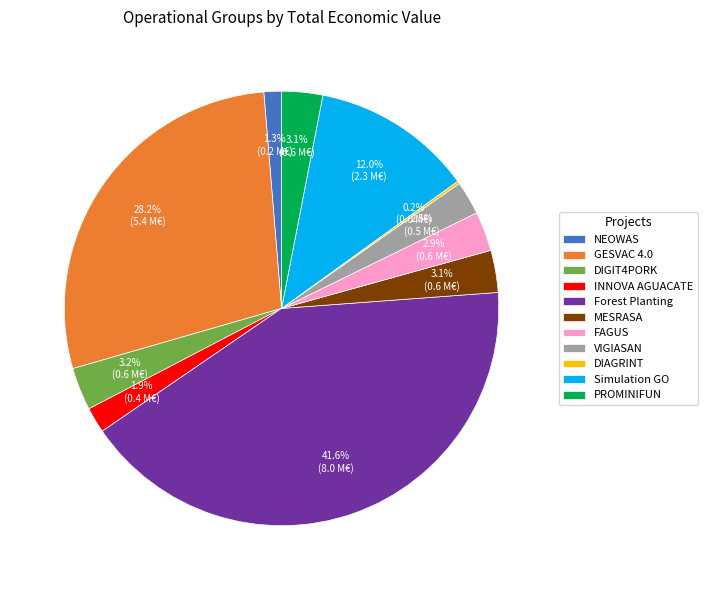

Between Forest Planting and GESVAC 4.0, which is larger?

Forest Planting